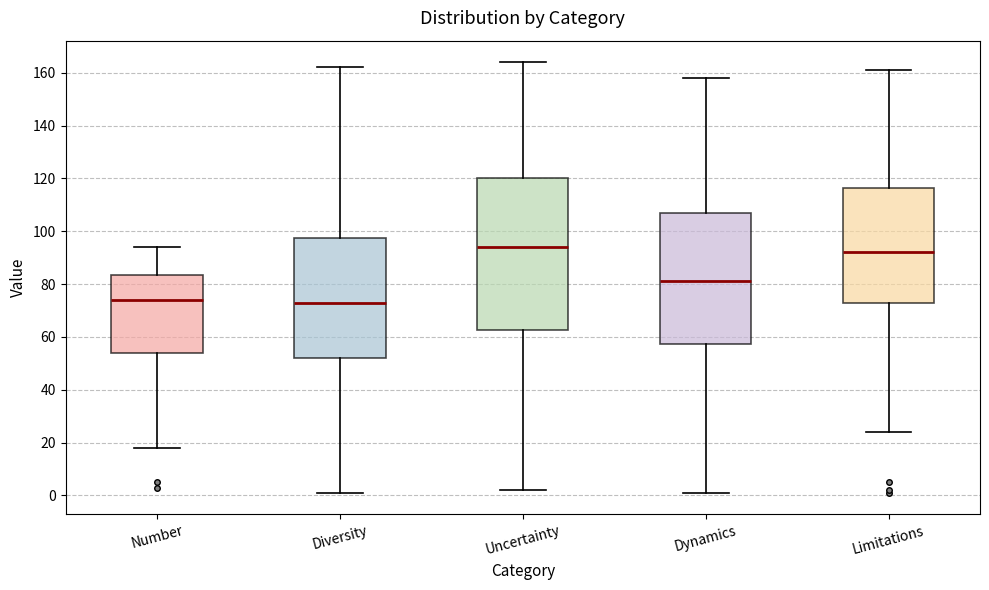

Which box has the highest median line?

Uncertainty